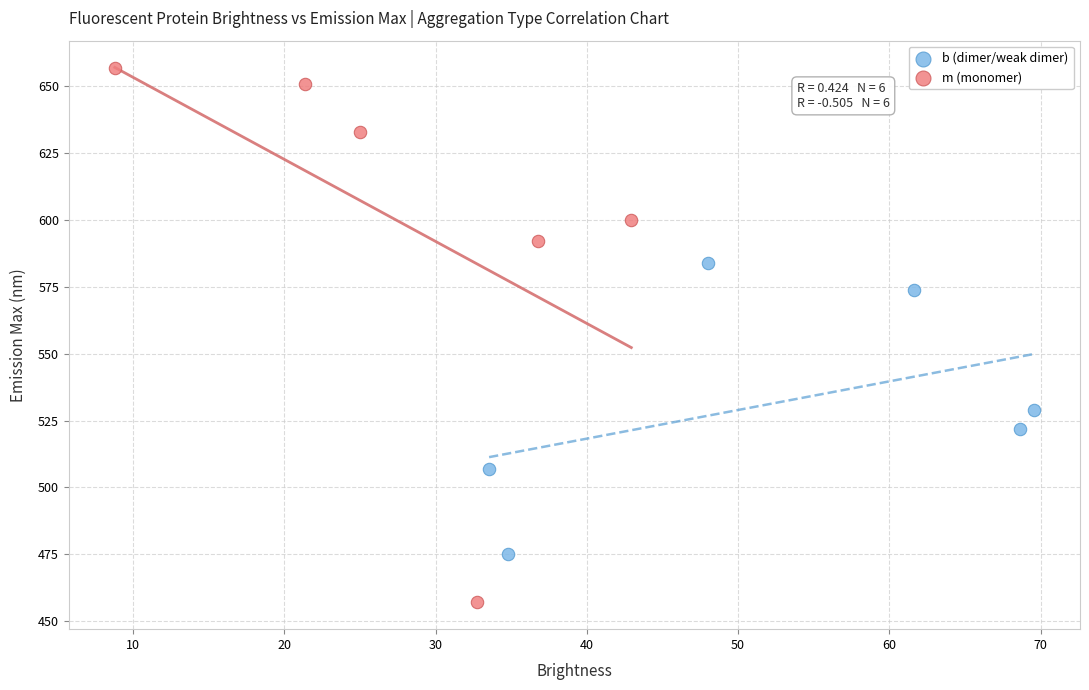

Which series reaches the maximum Y coordinate?

m (monomer)